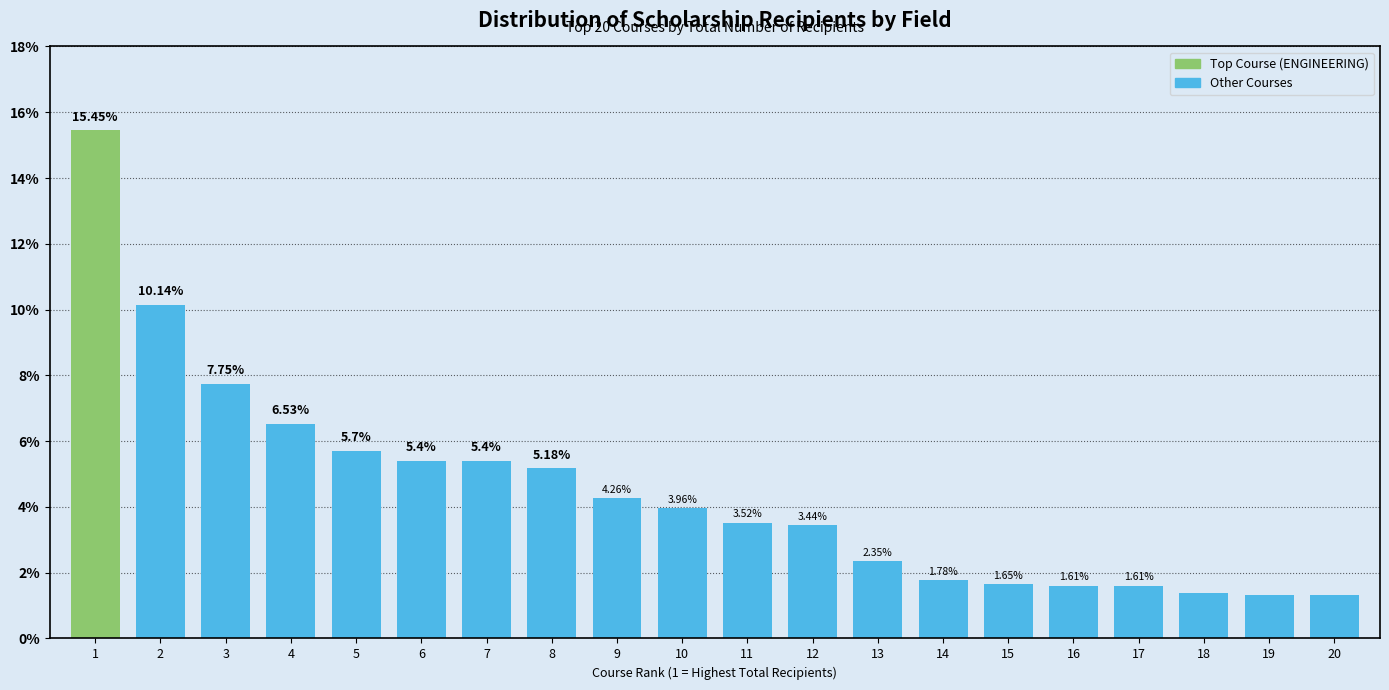

What is the difference between the second highest and minimum values?

8.8